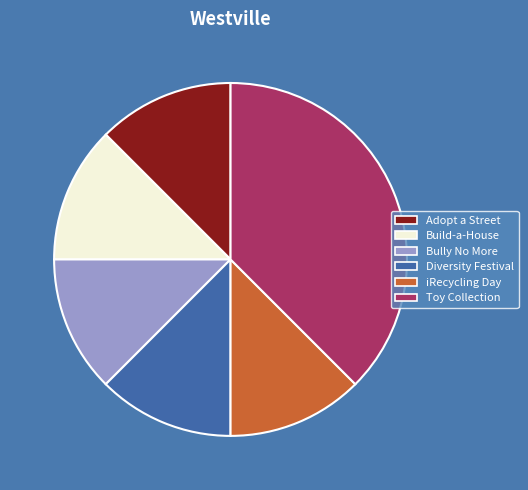

Is Adopt a Street the majority of the pie?

No